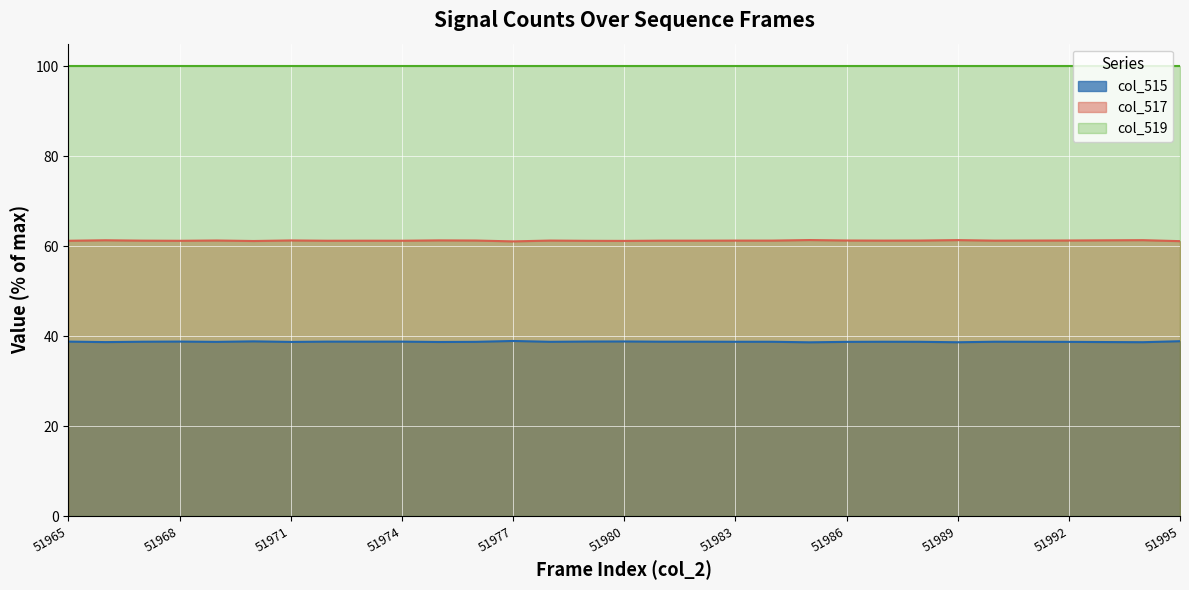

Which has a higher value, 51969 or 51984?

51984